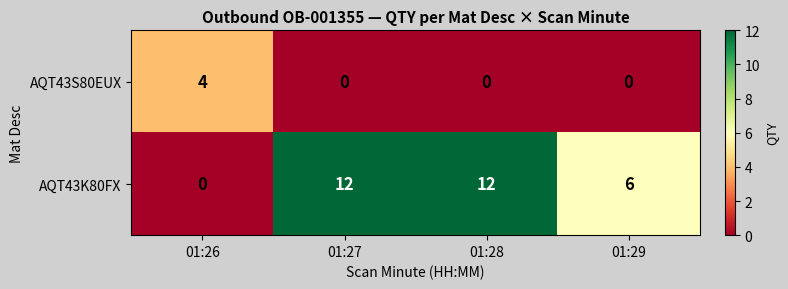

List the series in order of their overall mean, lowest first.

AQT43S80EUX, AQT43K80FX